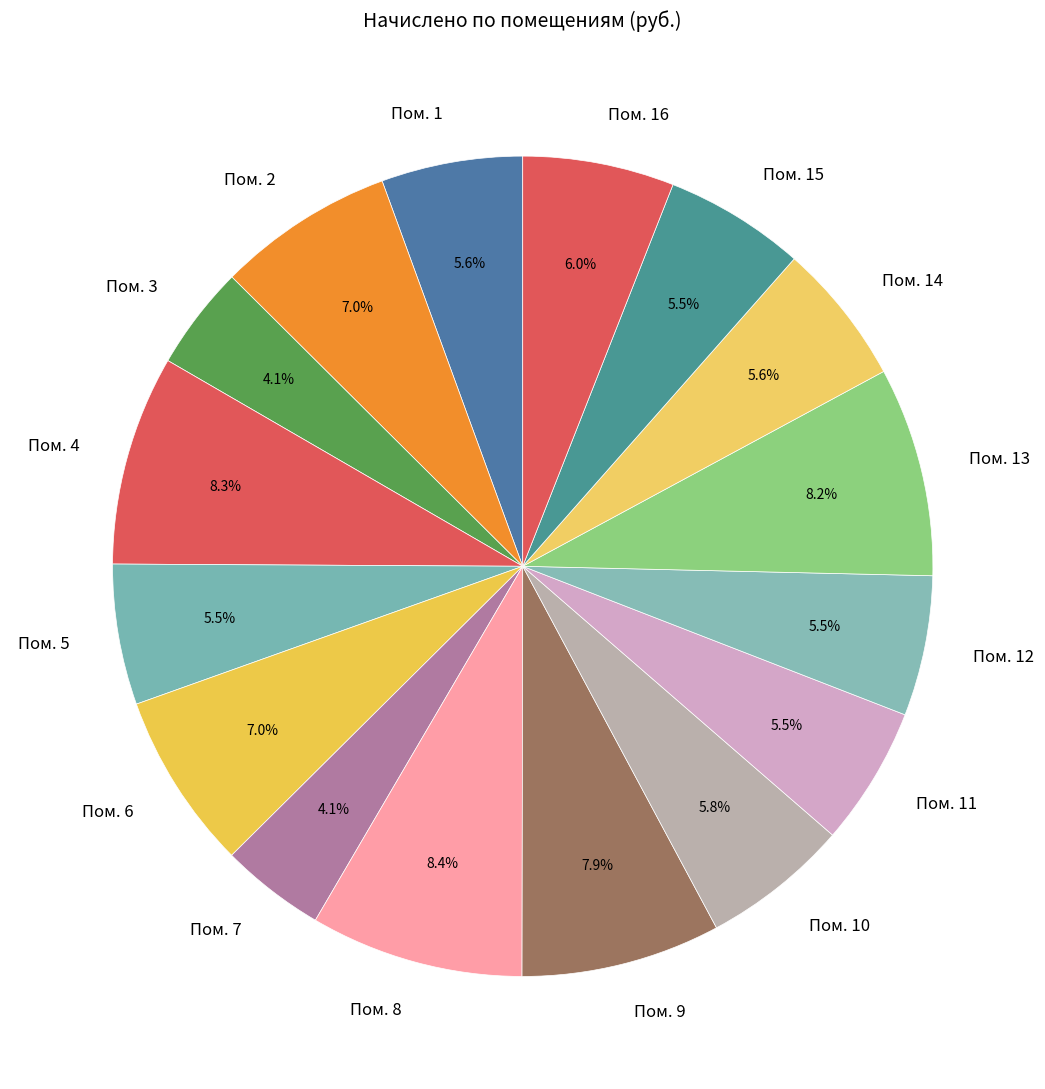

Is Пом. 13 the majority of the pie?

No